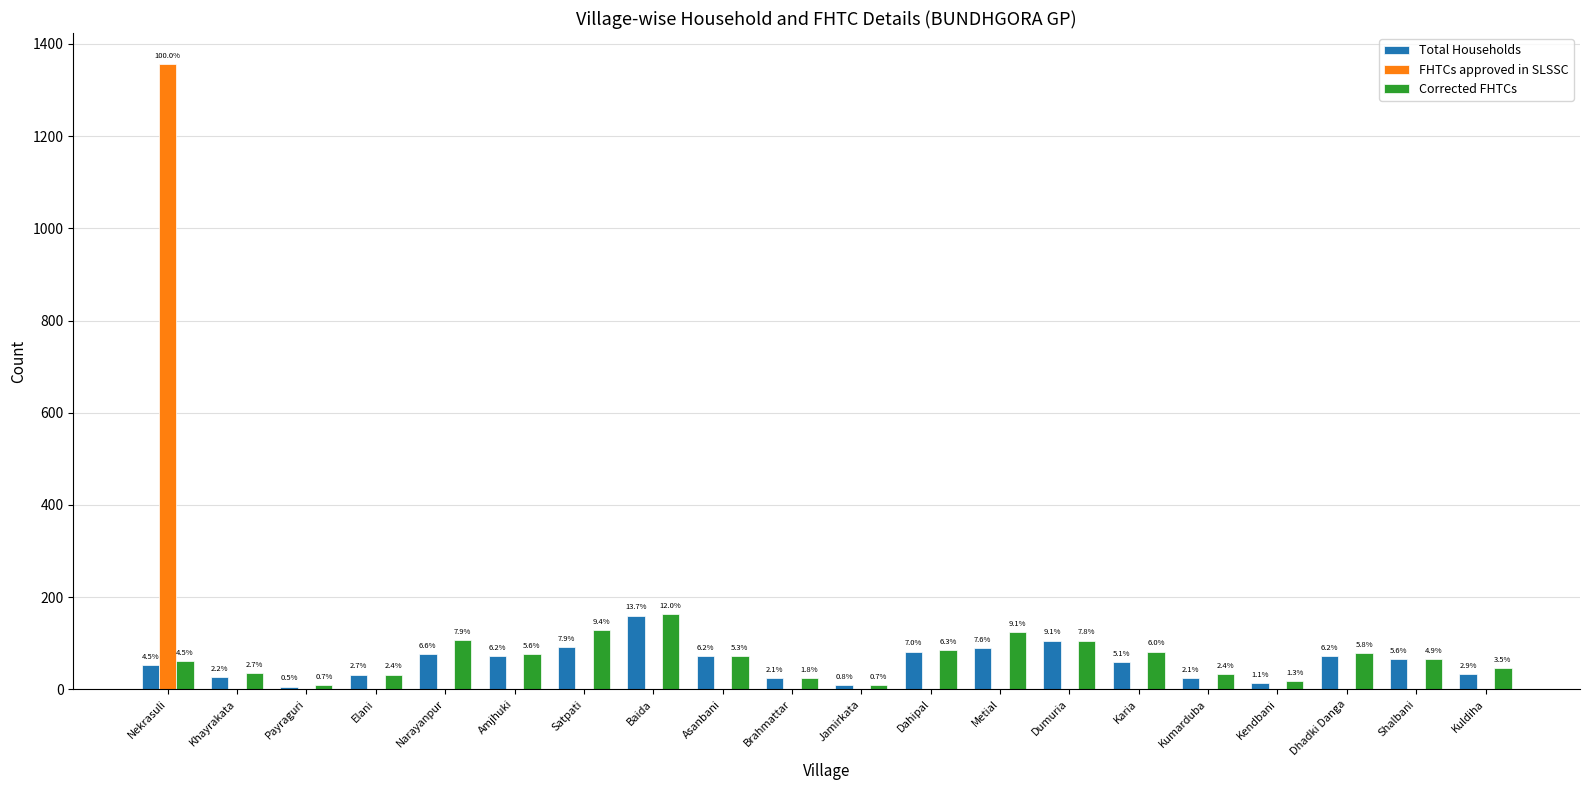

Which label corresponds to the largest value in the chart?

Nekrasuli